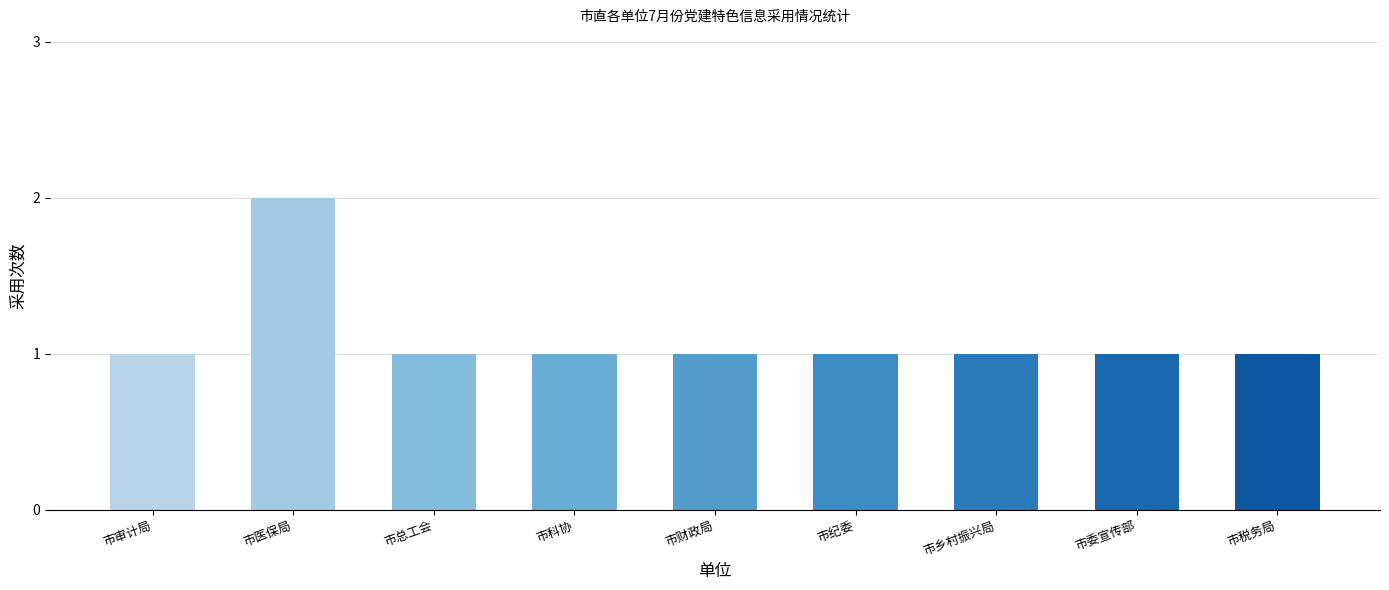

What is the label of the 6th bar from the right?

市科协